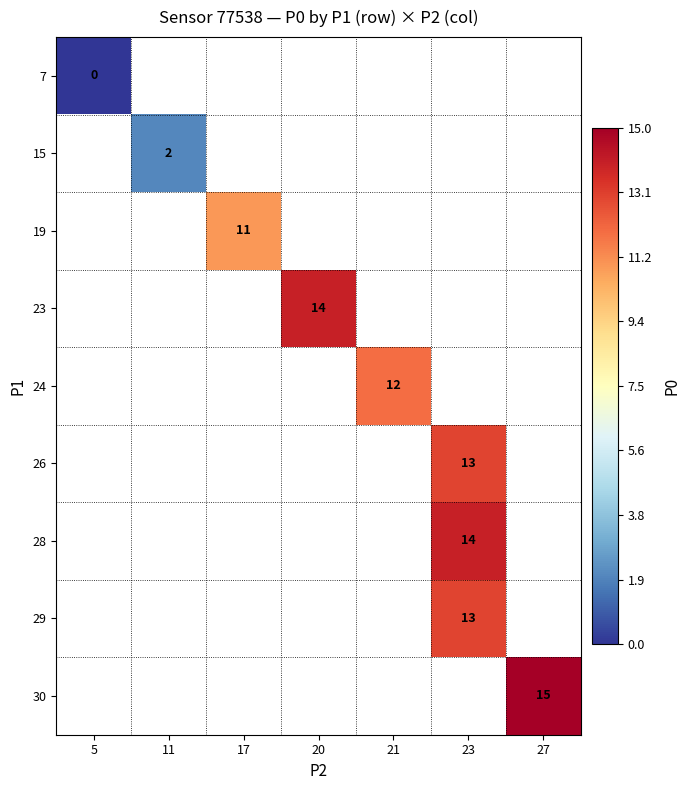

The 19 series shows 6 at 17. True or false?

False